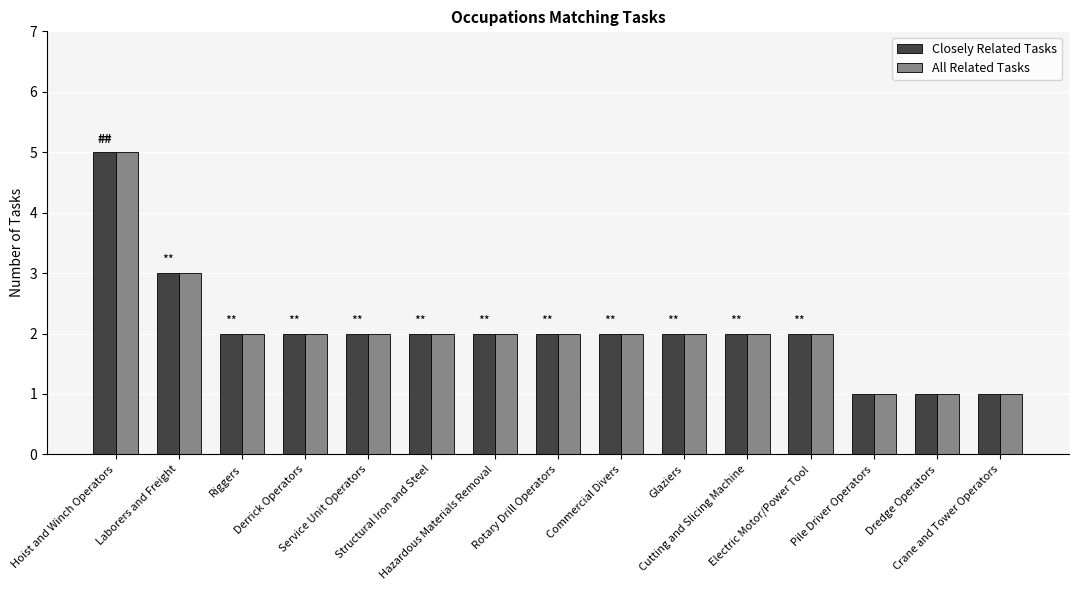

What is the highest value of the Closely Related Tasks series?

5